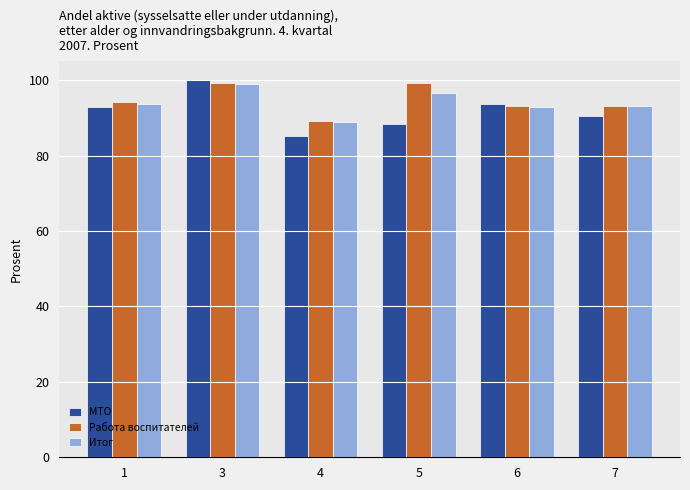

The value of Работа воспитателей at 4 is 89.2. True or false?

True